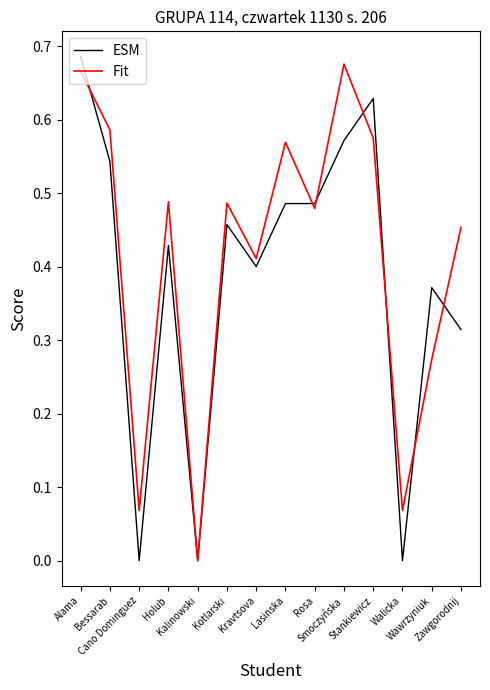

What position from the left is Kalinowski?

5